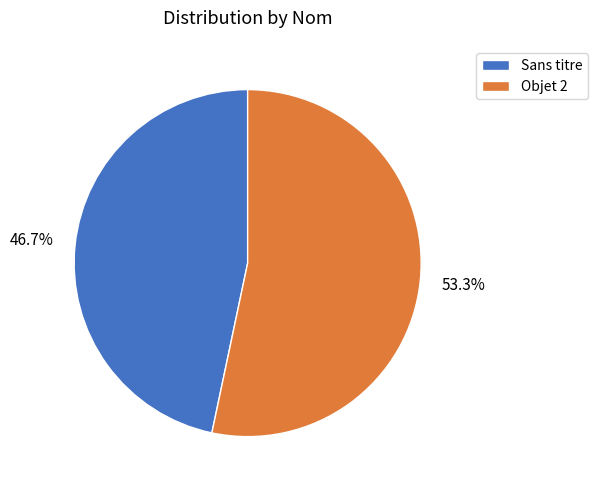

How many slices are in this pie chart?

2